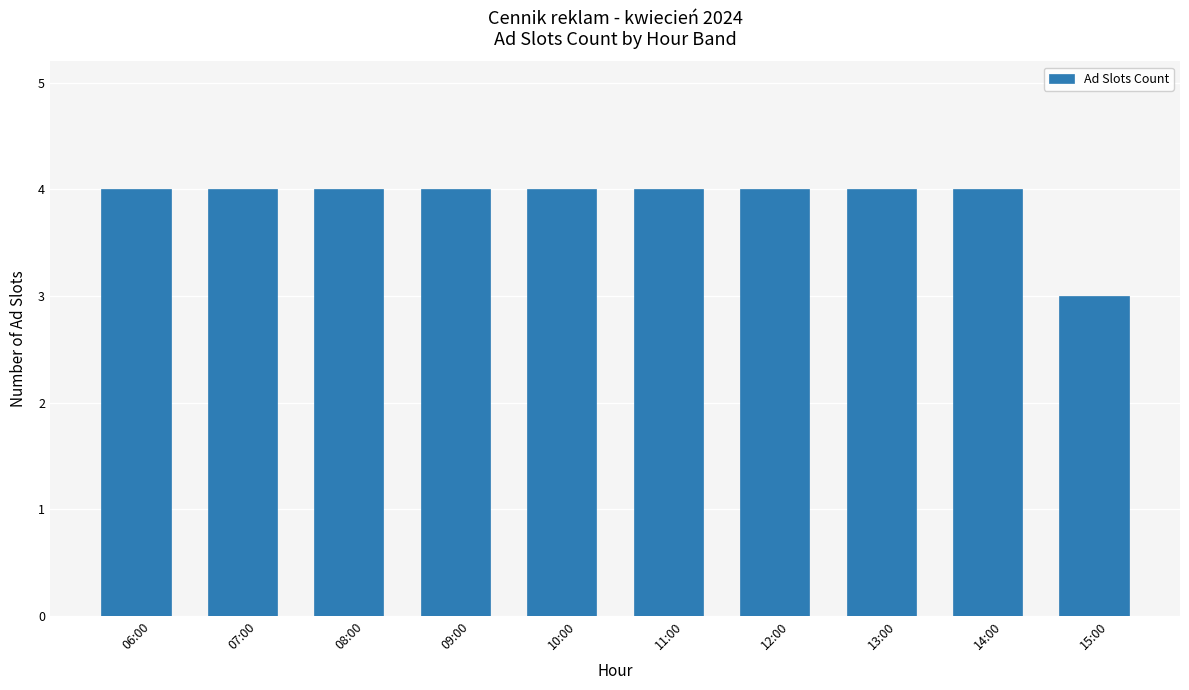

What is the value of the 5th bar from the left?

4